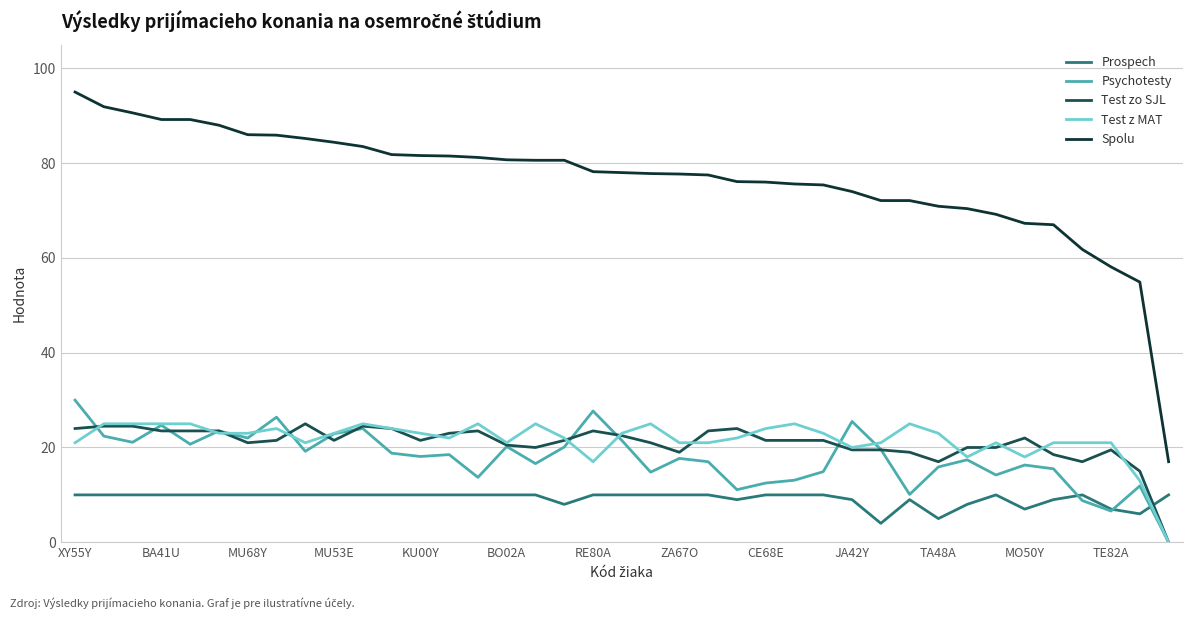

Which series has the widest spread of values?

Spolu